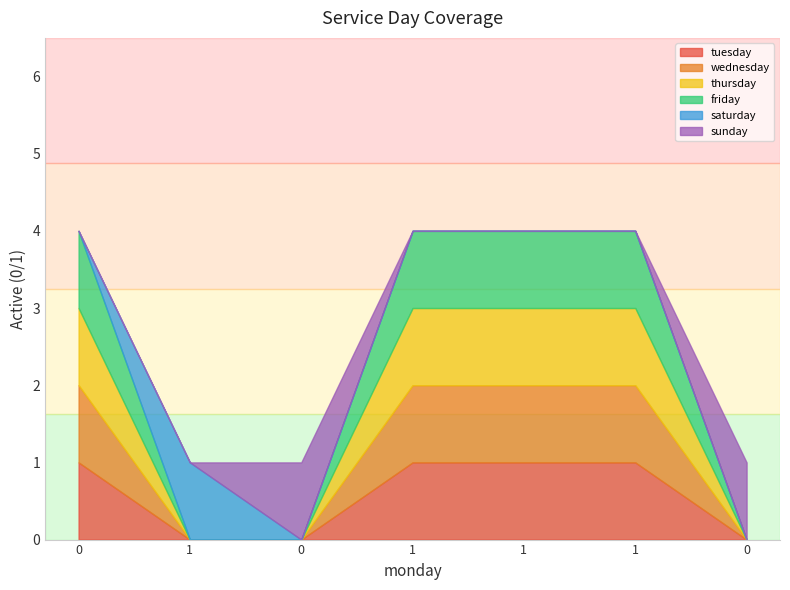

At how many categories does at least one series exceed 0?

7